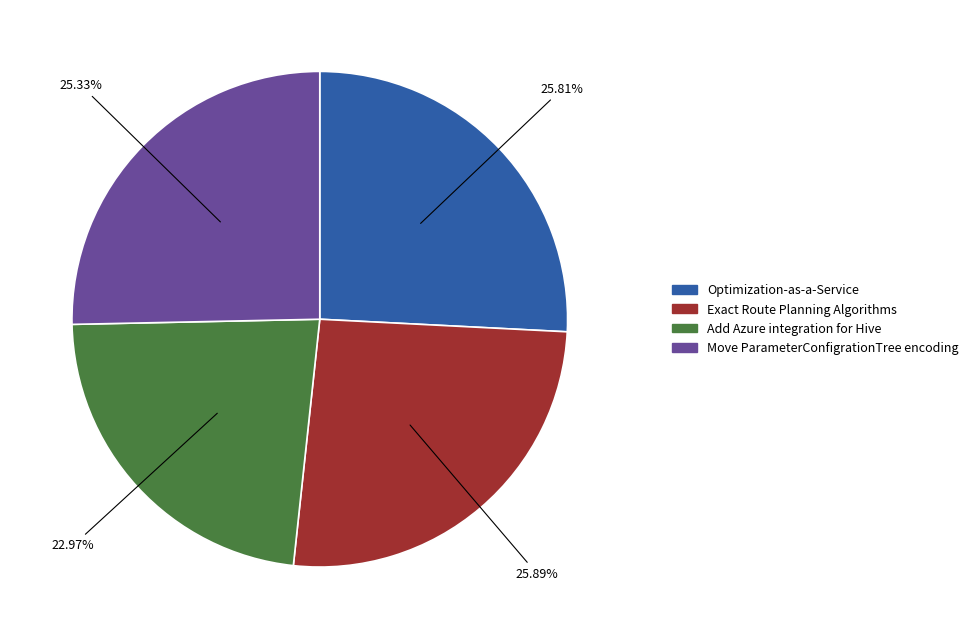

How many slices are in this pie chart?

4